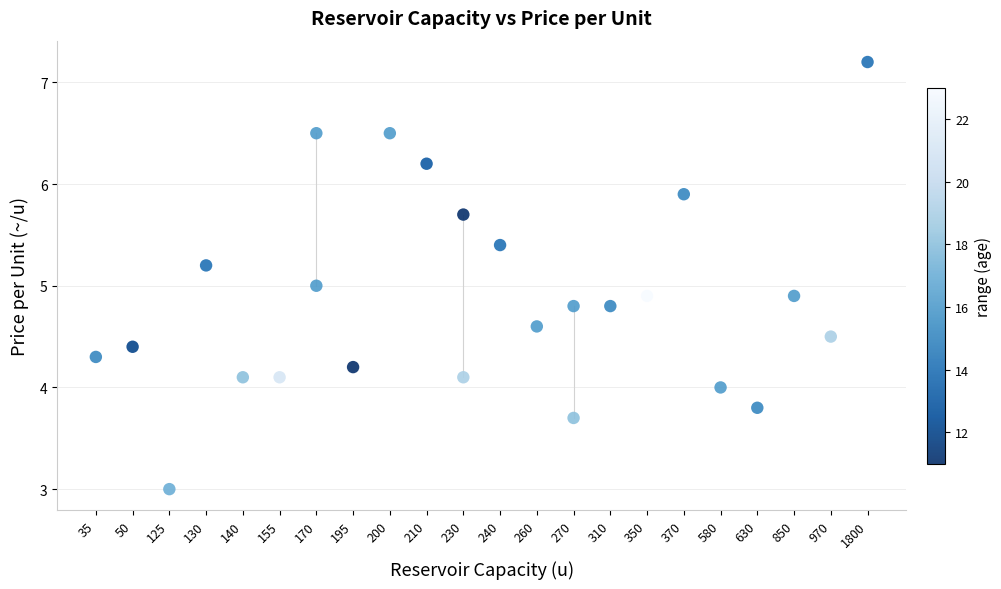

What is the range of X values (max minus min)?

21.0